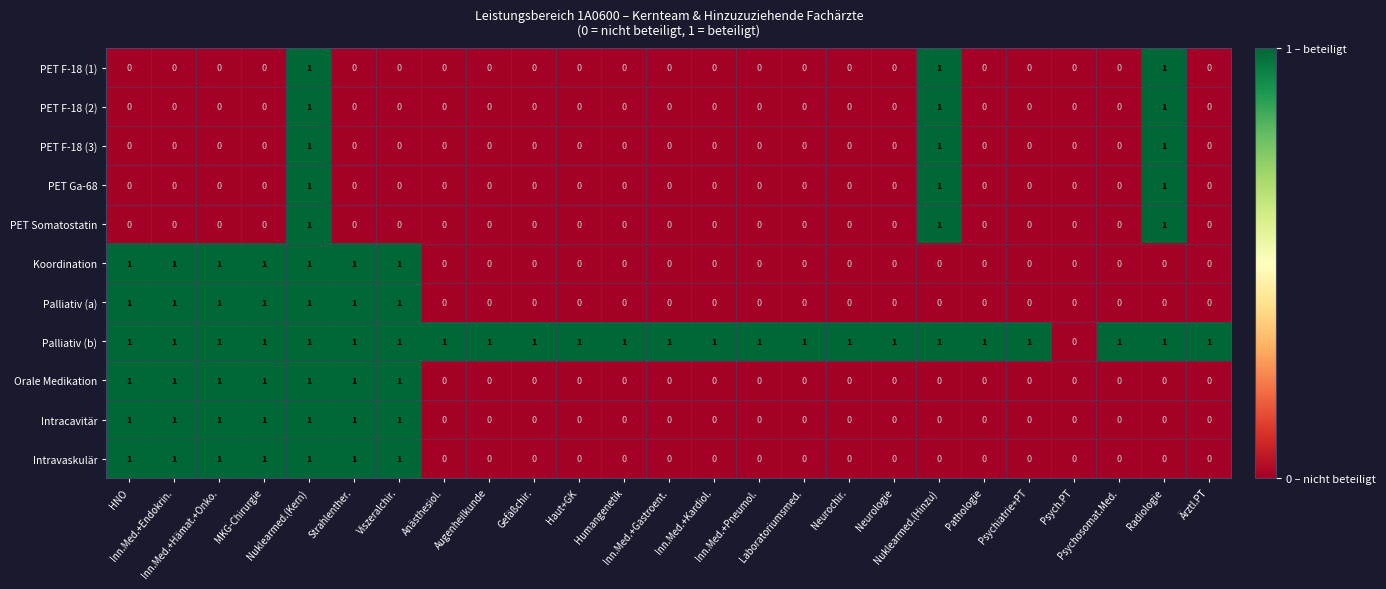

Between Inn.Med.+Gastroent. and Psych.PT, which is larger?

Inn.Med.+Gastroent.